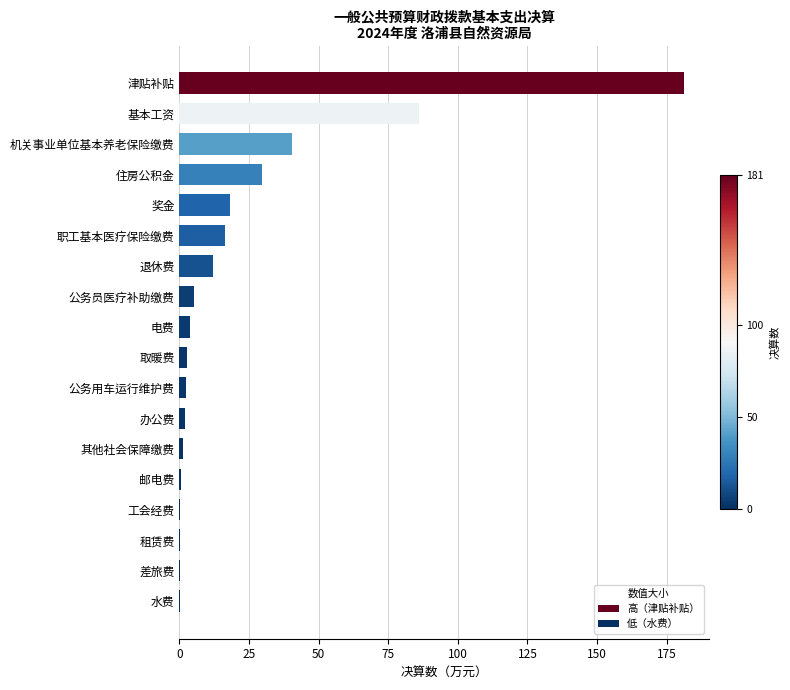

Which has a higher value, 职工基本医疗保险缴费 or 水费?

职工基本医疗保险缴费